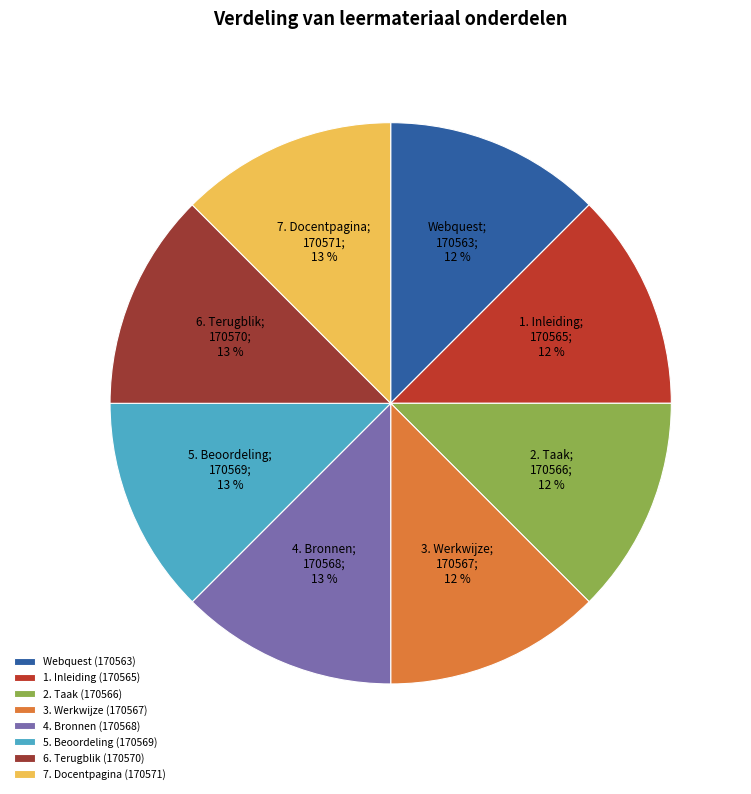

The 2. Taak slice represents 7% of the pie. True or false?

False